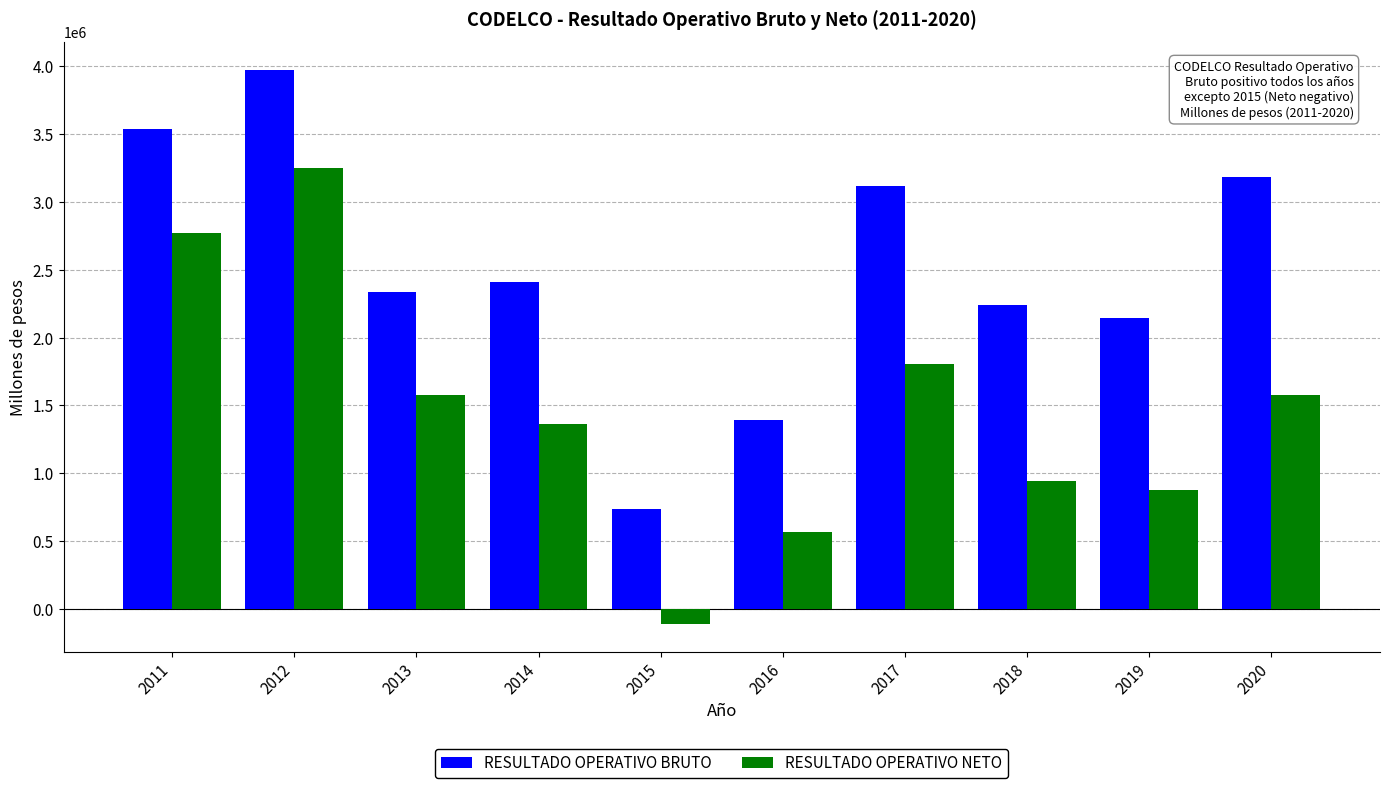

Is the value of RESULTADO OPERATIVO BRUTO at 2017 greater than the value of RESULTADO OPERATIVO NETO at 2015?

Yes